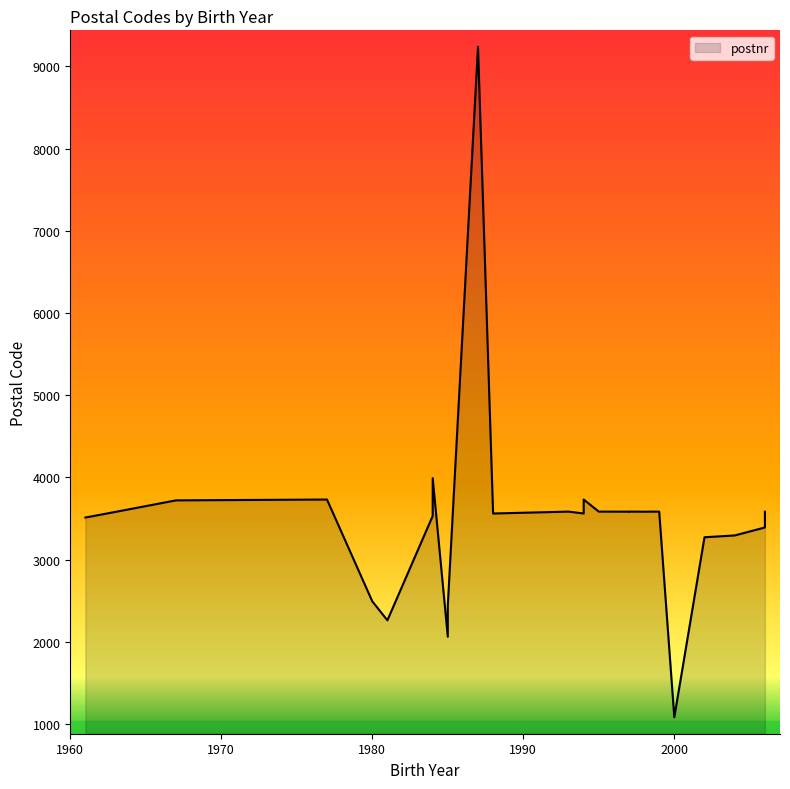

Rank the categories by value from lowest to highest.

2000, 1985, 1981, 1985, 1980, 2002, 2004, 2006, 1961, 1984, 1988, 1994, 1963, 1997, 1998, 2006, 1993, 1994, 1995, 1997, 1999, 1967, 1977, 1994, 1984, 1987